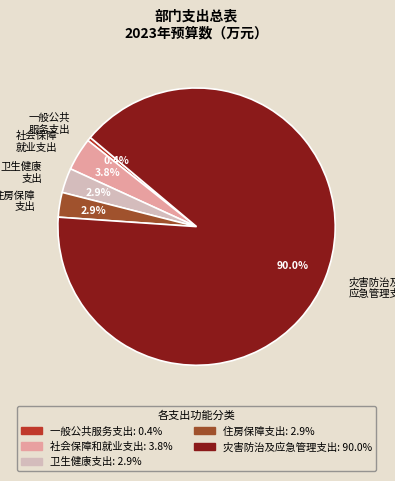

What portion of the pie excludes 卫生健康 支出?

97.1%